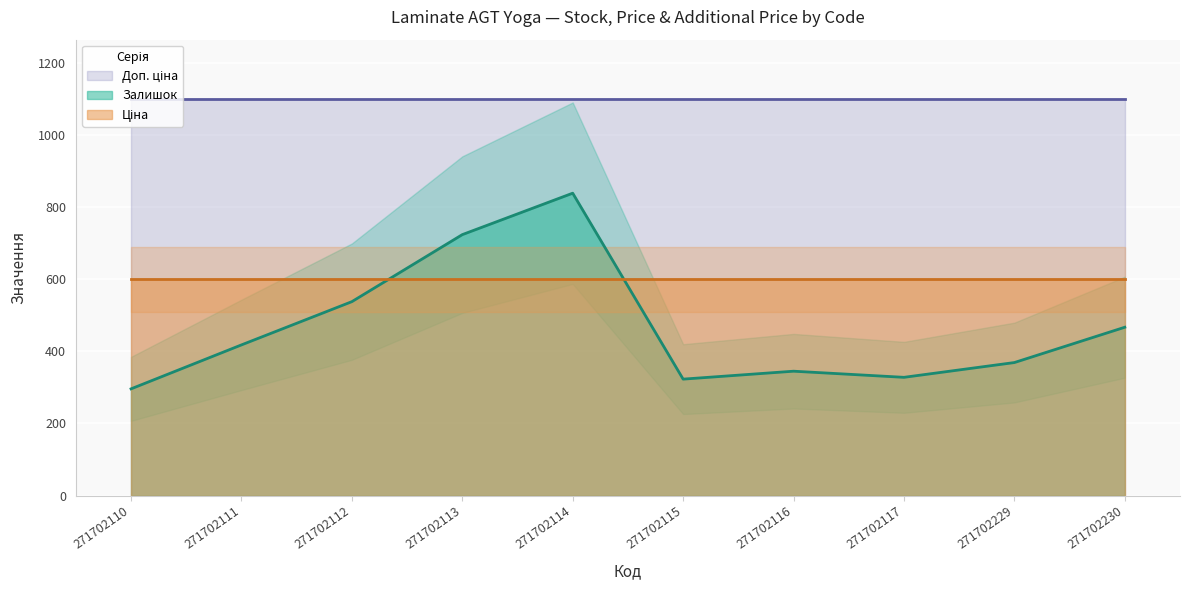

What is the total value across all series at 271702113?

2423.9